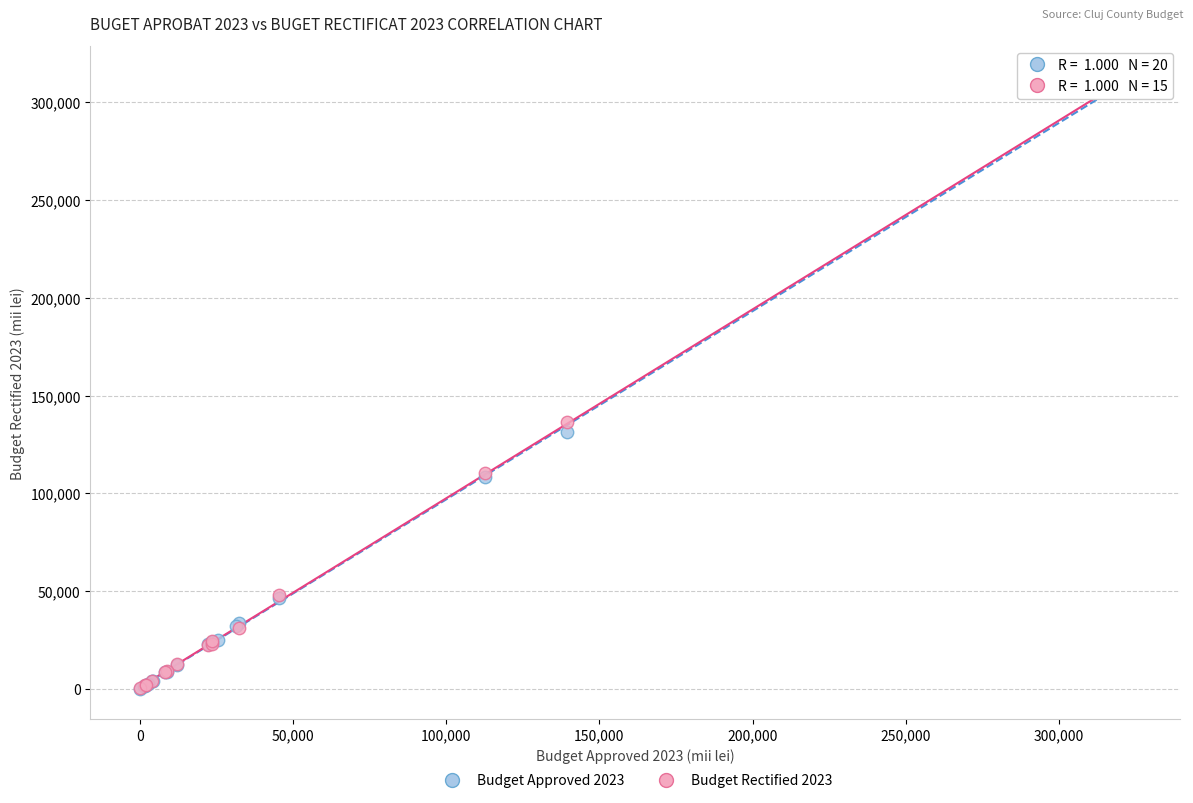

Which series has the widest spread of Y values?

Budget Approved 2023